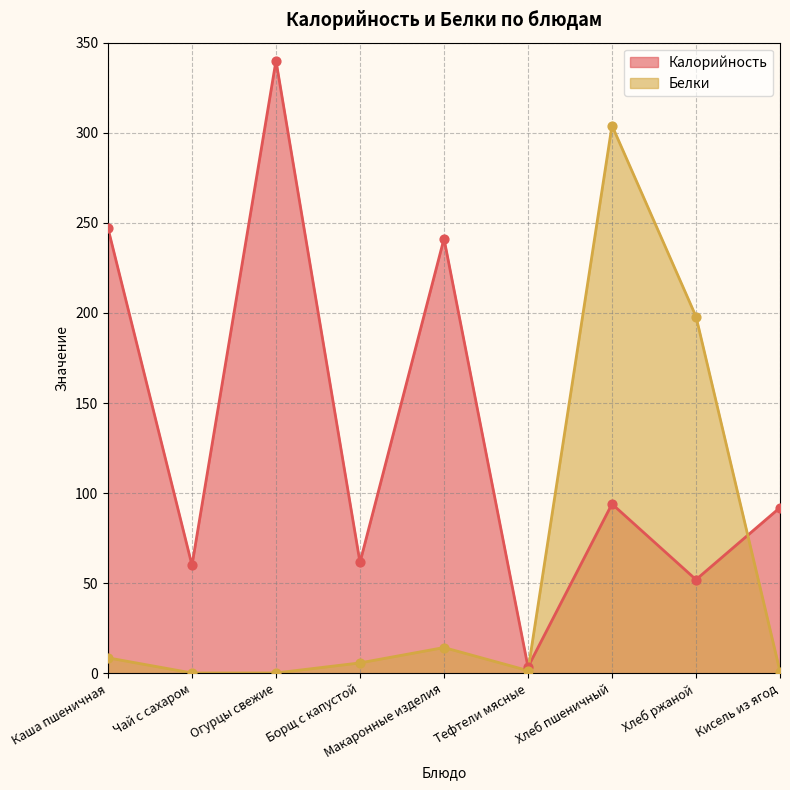

What are all the series names shown in the legend?

Калорийность, Белки